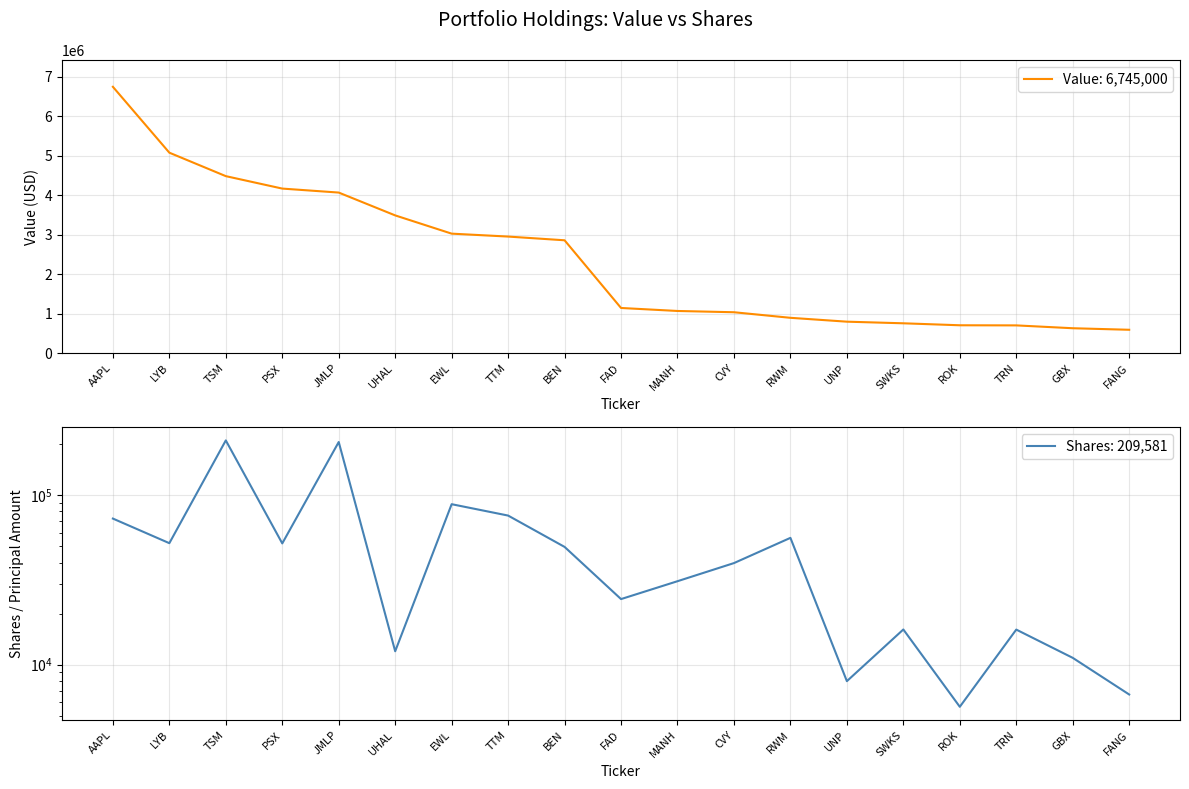

The Shares or principal amount series shows 12967 at UNP. True or false?

False